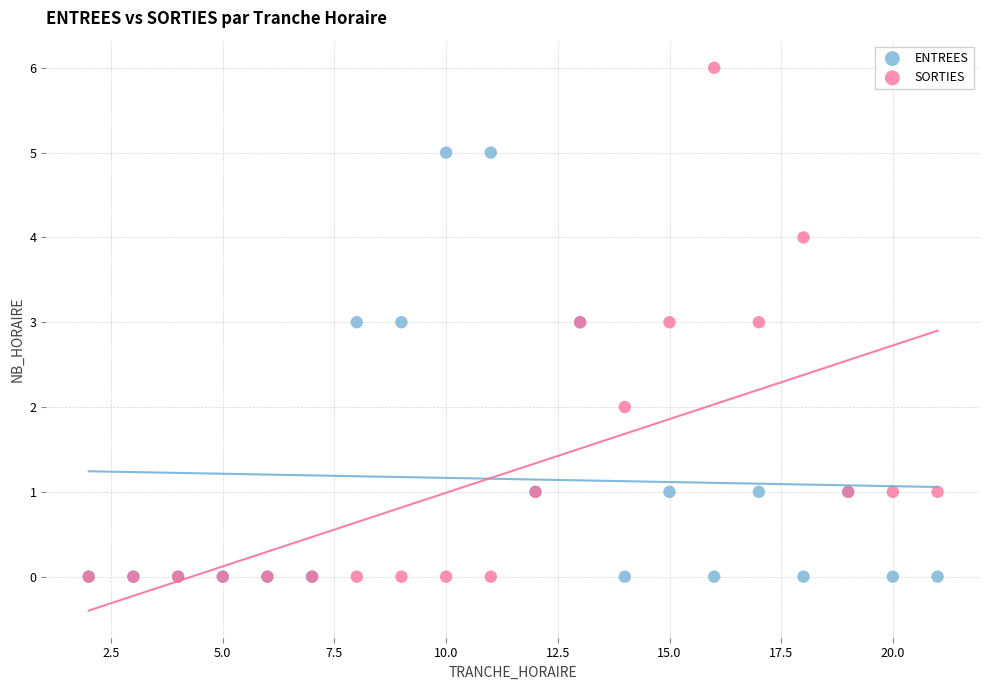

What are all the series names shown in the legend?

ENTREES, SORTIES